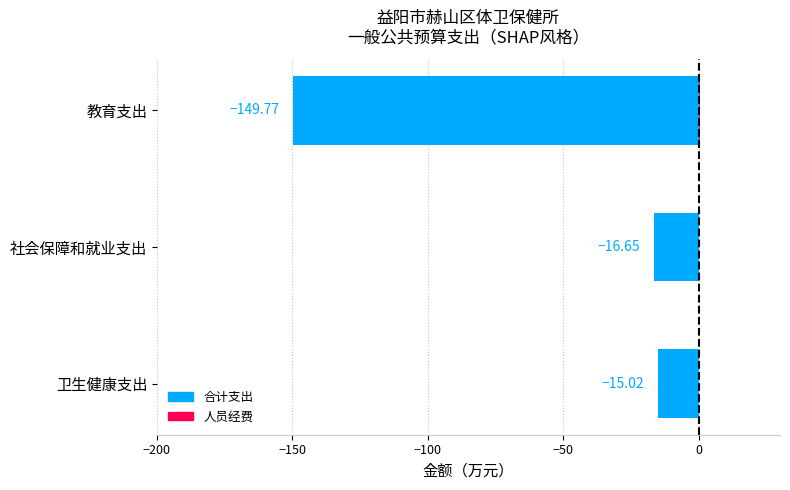

What is the value of the 1st bar from the left?

-149.8